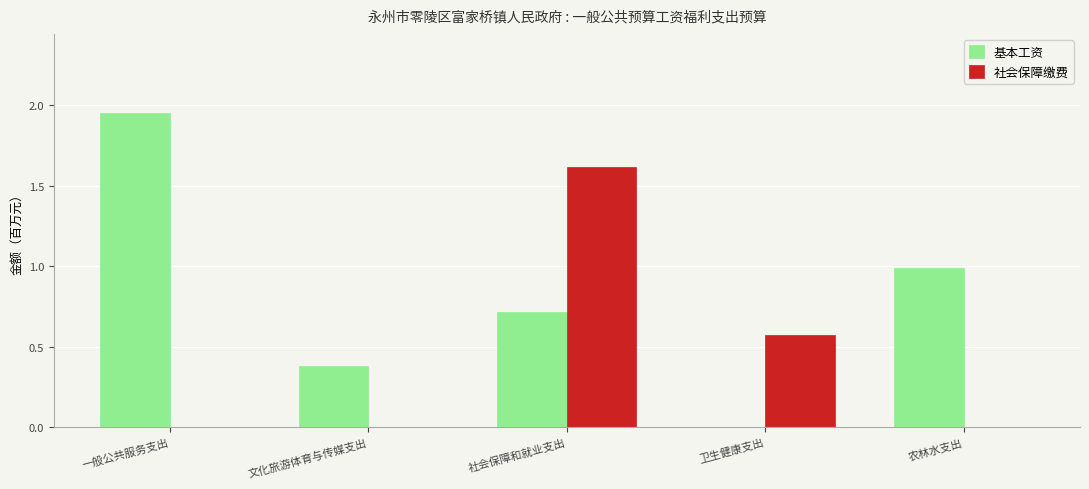

Count the number of data series in this chart.

2